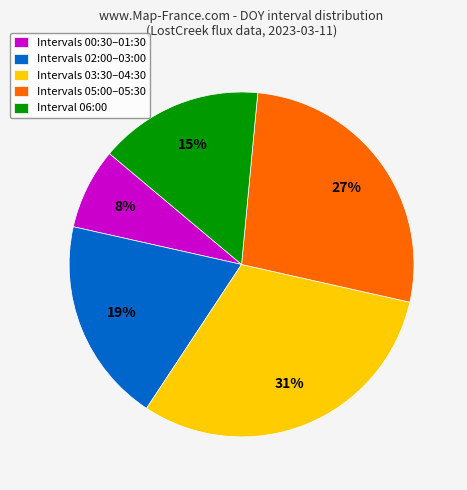

To the nearest percent, what is the difference between the largest and smallest slice percentages?

23%